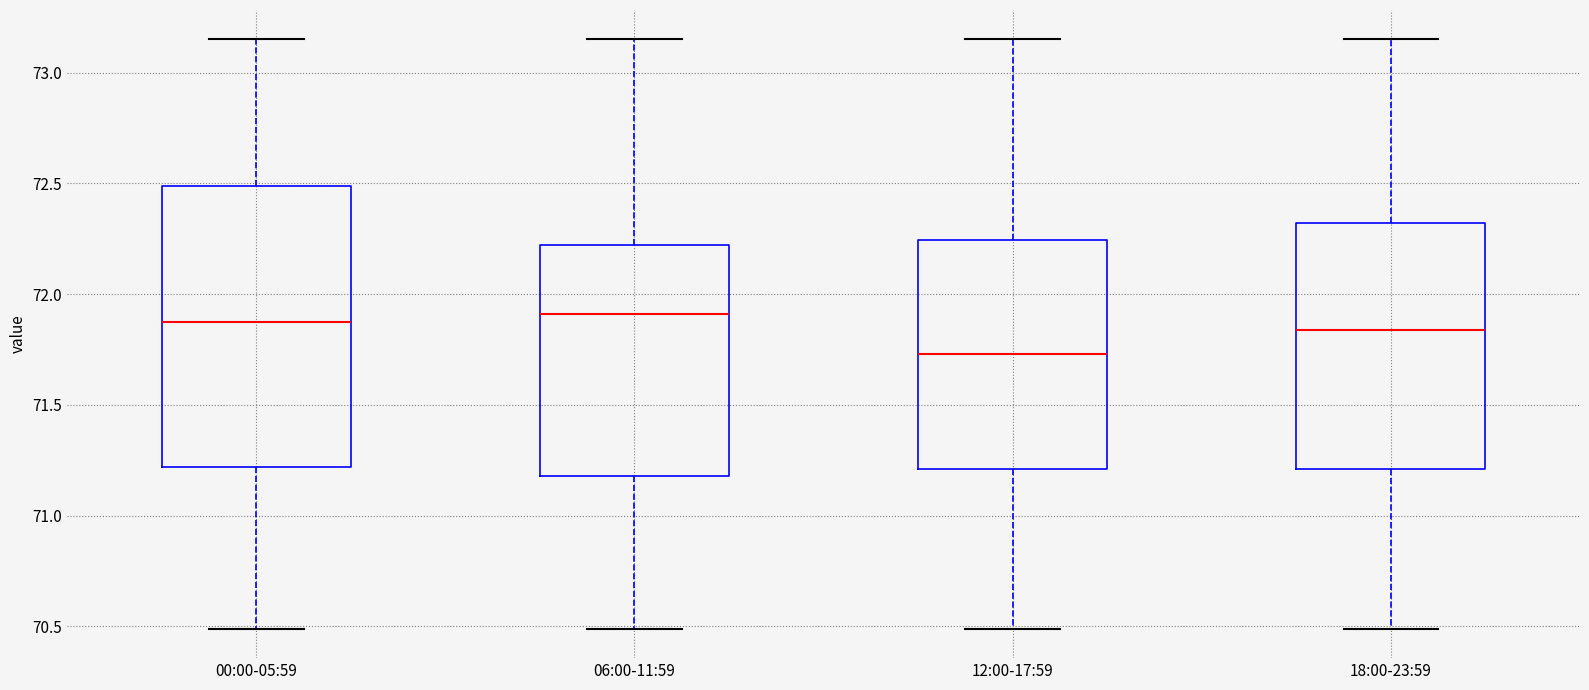

Where does the median line of the box for 18:00-23:59 sit on the y-axis? The values are not printed on the chart, so give them approximately, as read against the axis.

71.85